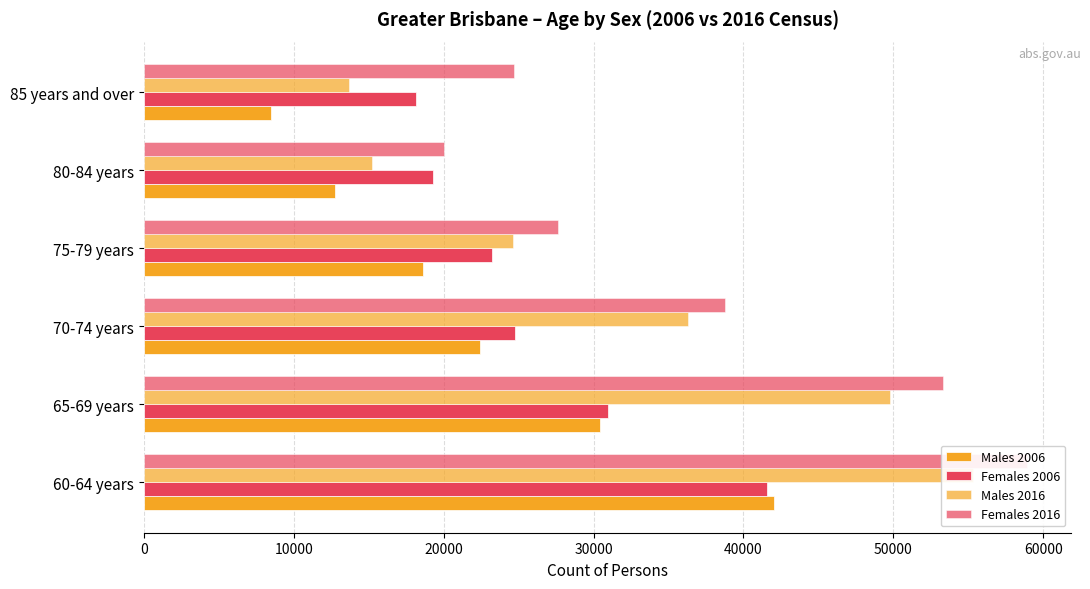

True or false: Females 2016 has a value of 38754 at 70-74 years.

True